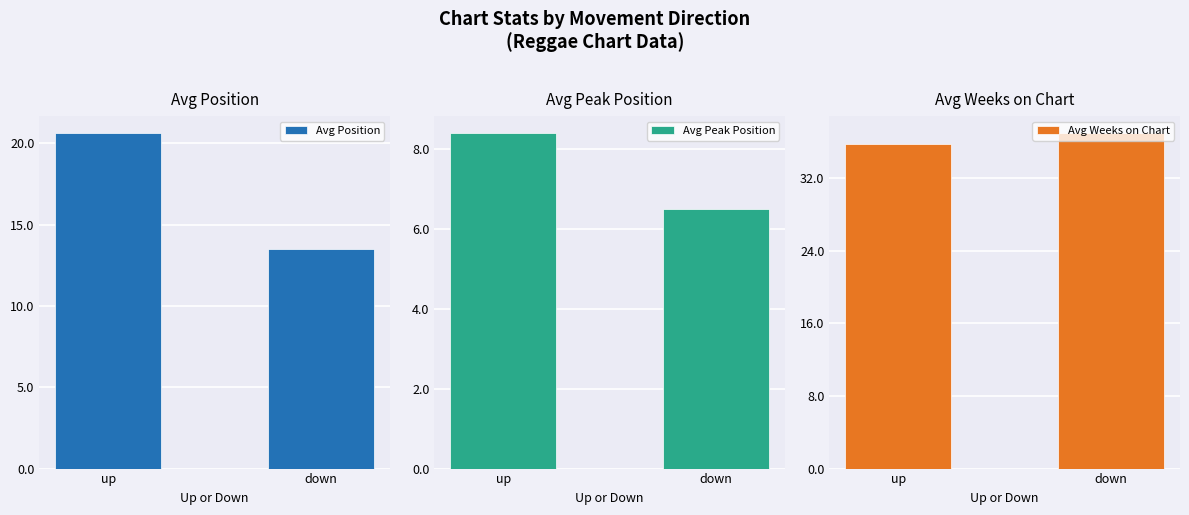

Which has a higher value, up or down?

up